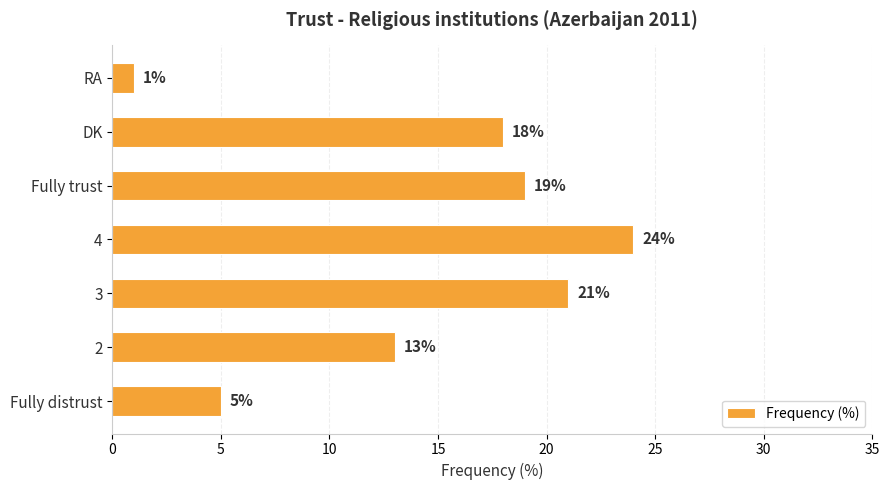

Is it true that the value at 3 is 21?

True